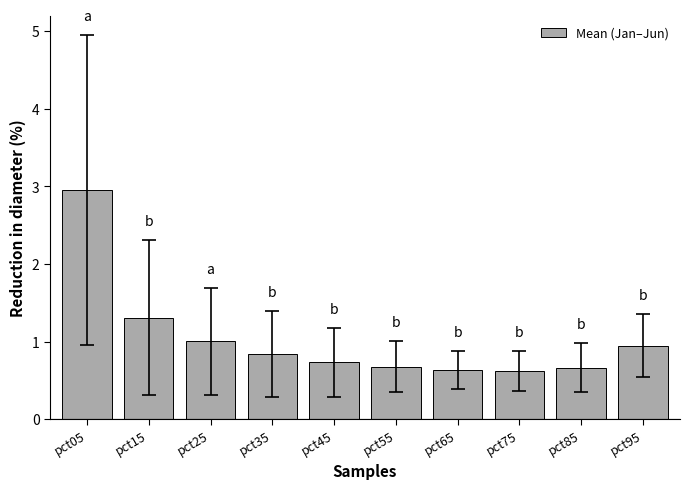

How many bars are there in total?

10